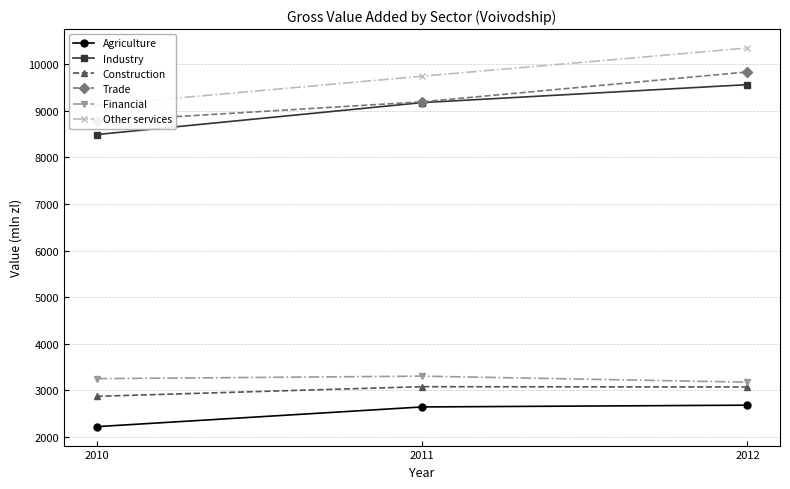

Is this an area chart (filled region under the line)?

No